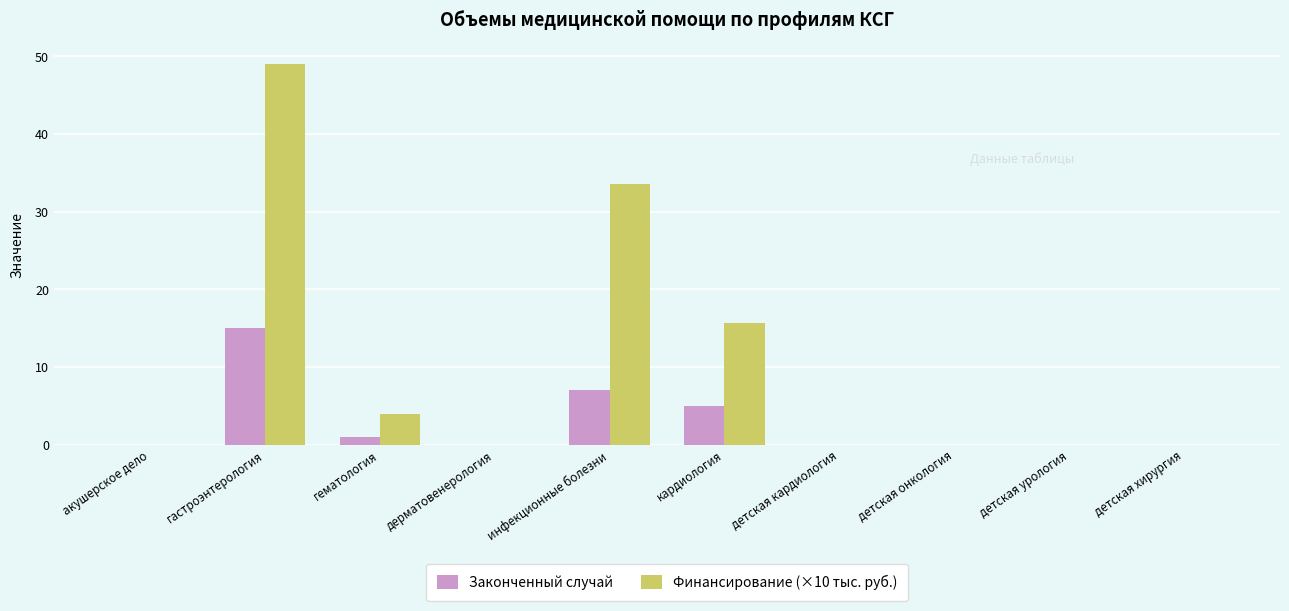

Which category has the highest value in the Законченный случай series?

гастроэнтерология